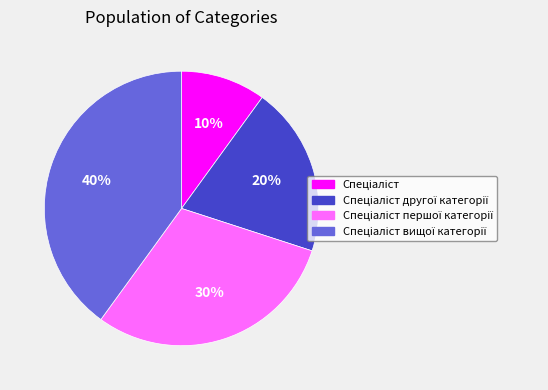

Does any single category account for the majority?

No